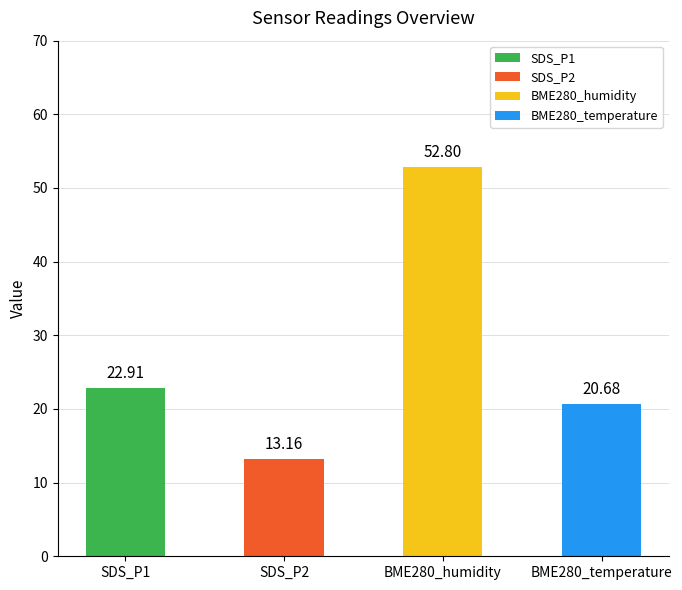

What is the average value?

27.4